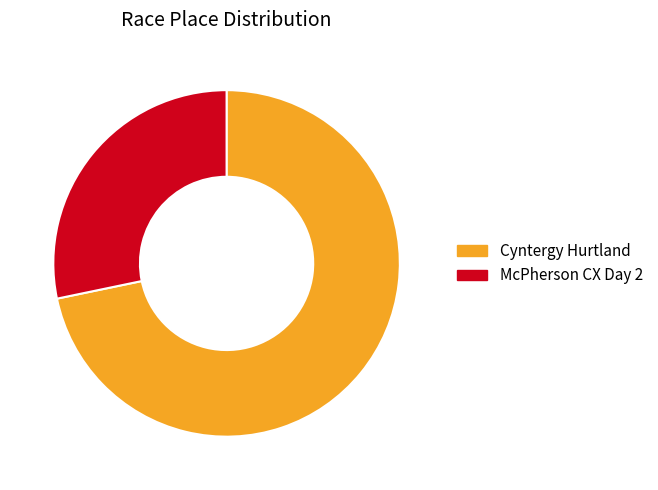

Rank the categories by value from lowest to highest.

McPherson CX Day 2, Cyntergy Hurtland